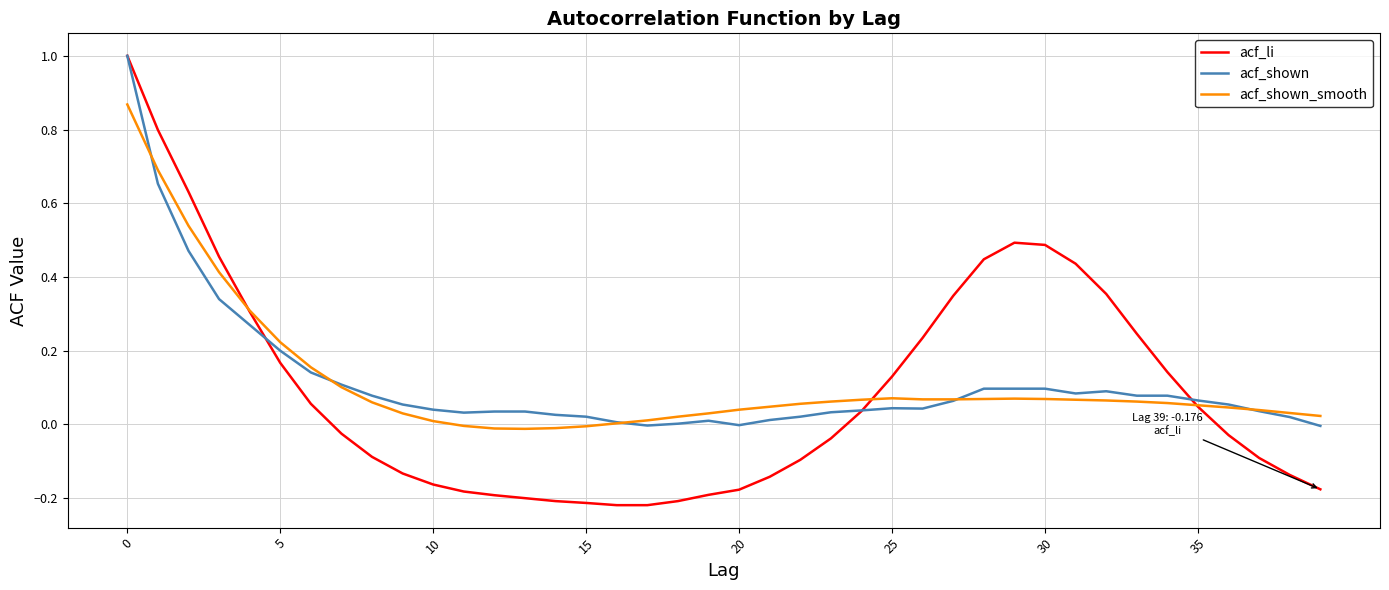

Which series has the largest range (max minus min)?

acf_li